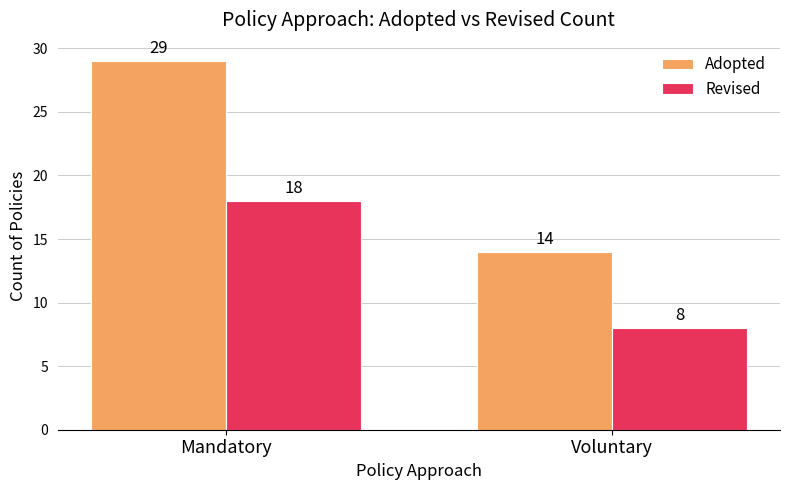

At Voluntary, list the series in order from smallest to largest.

Revised, Adopted